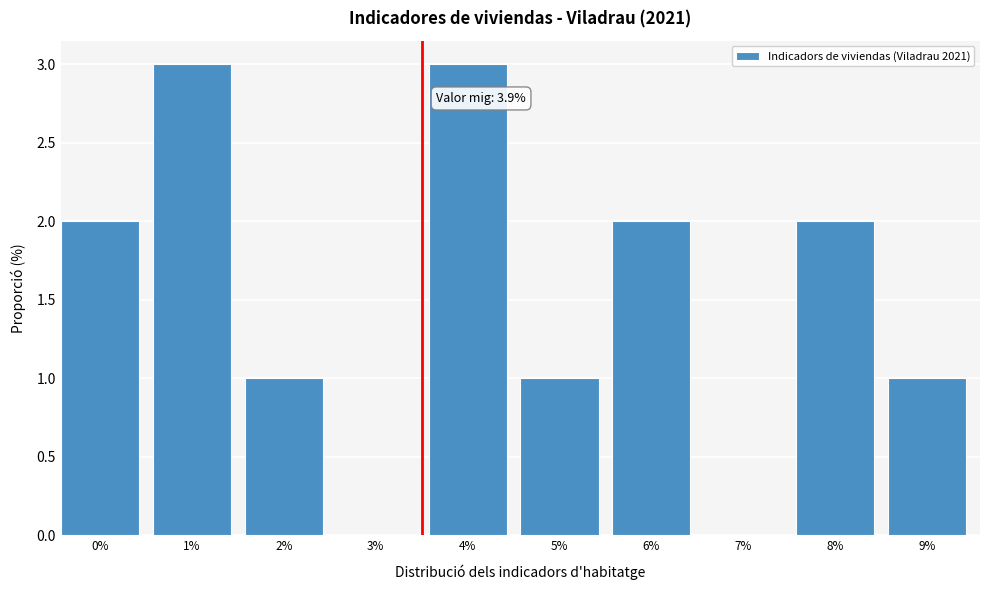

Reading left to right, transcribe all the data shown in this chart.

0%=2	1%=3	2%=1	3%=0	4%=3	5%=1	6%=2	7%=0	8%=2	9%=1